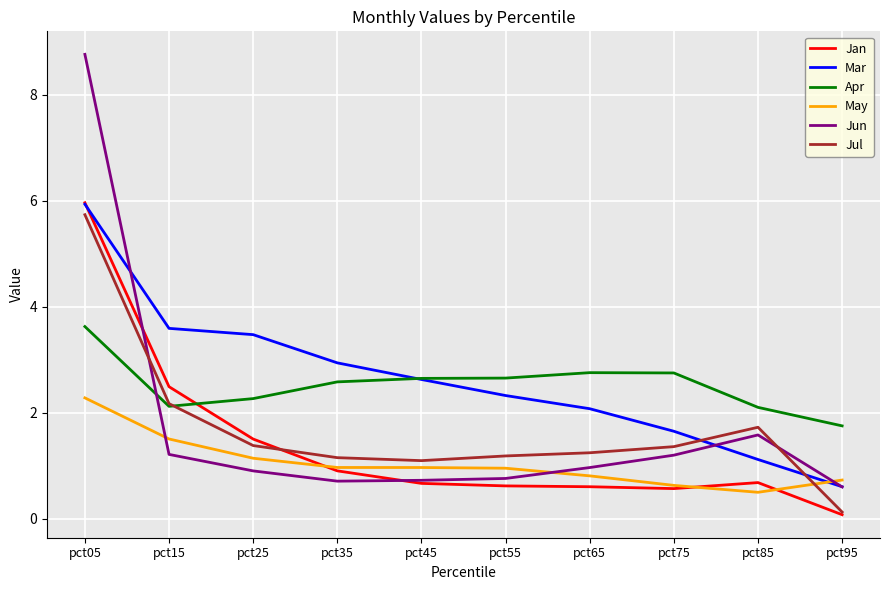

Which series has the largest total across all categories?

Mar